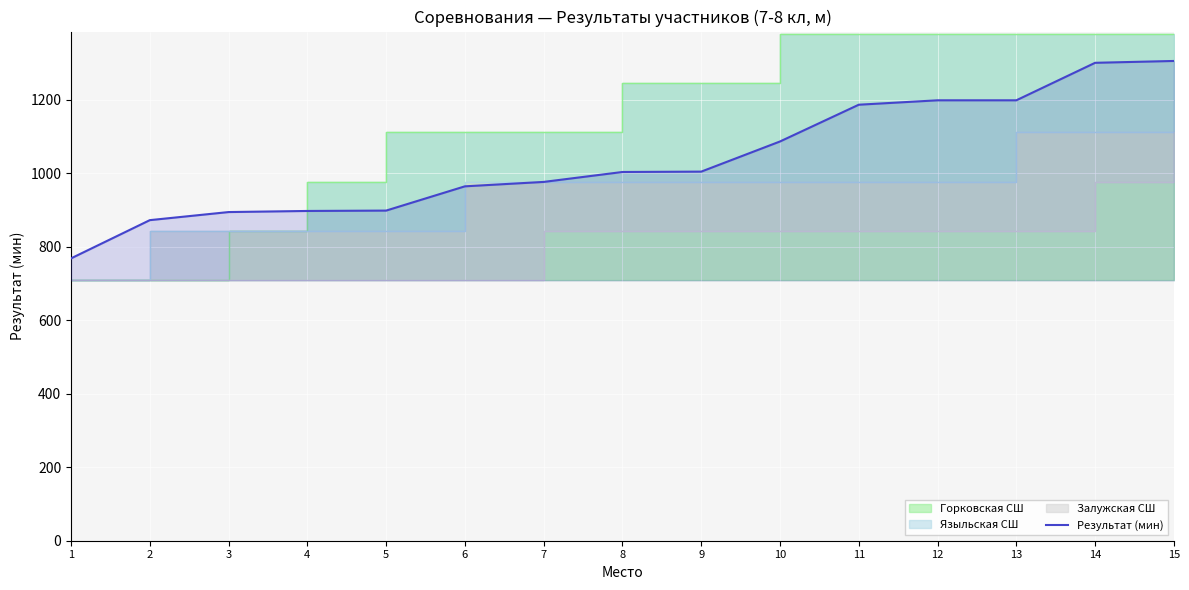

What is the value of the 5th point from the left?

898